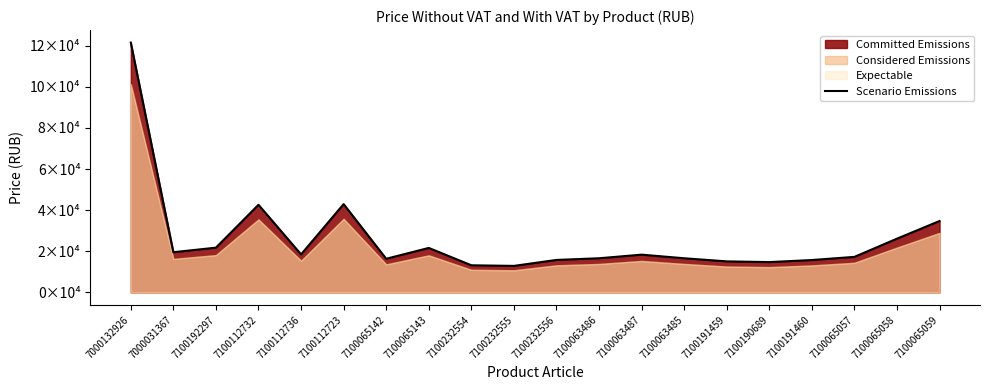

List the labels in order of value, largest first.

7000132926, 7100112723, 7100112732, 7100065059, 7100065058, 7100192297, 7100065143, 7000031367, 7100112736, 7100063487, 7100065057, 7100063486, 7100063485, 7100065142, 7100232556, 7100191460, 7100191459, 7100190689, 7100232554, 7100232555